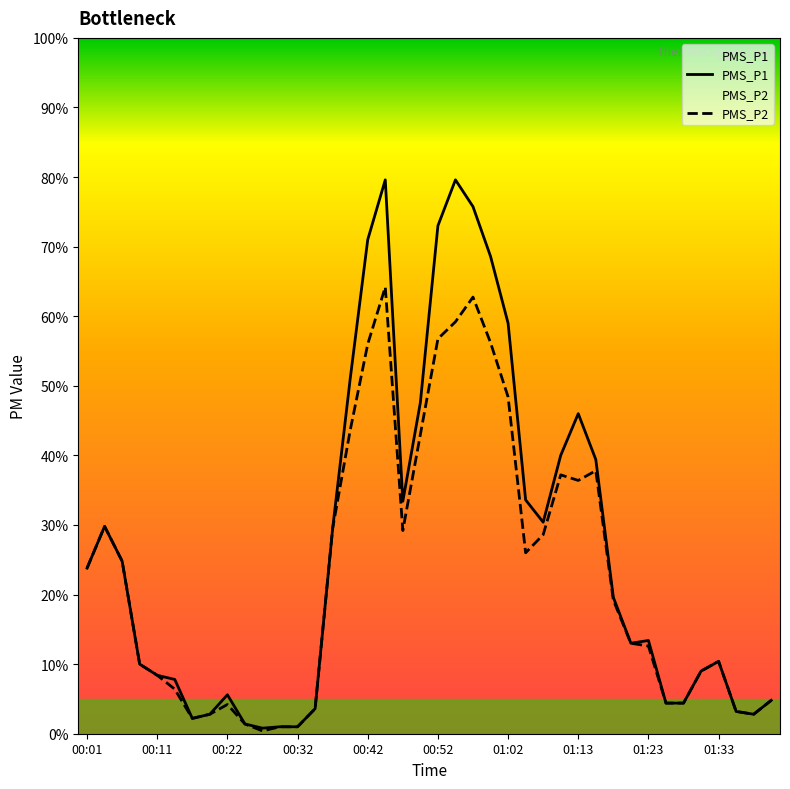

What position from the right is 00:27?

30